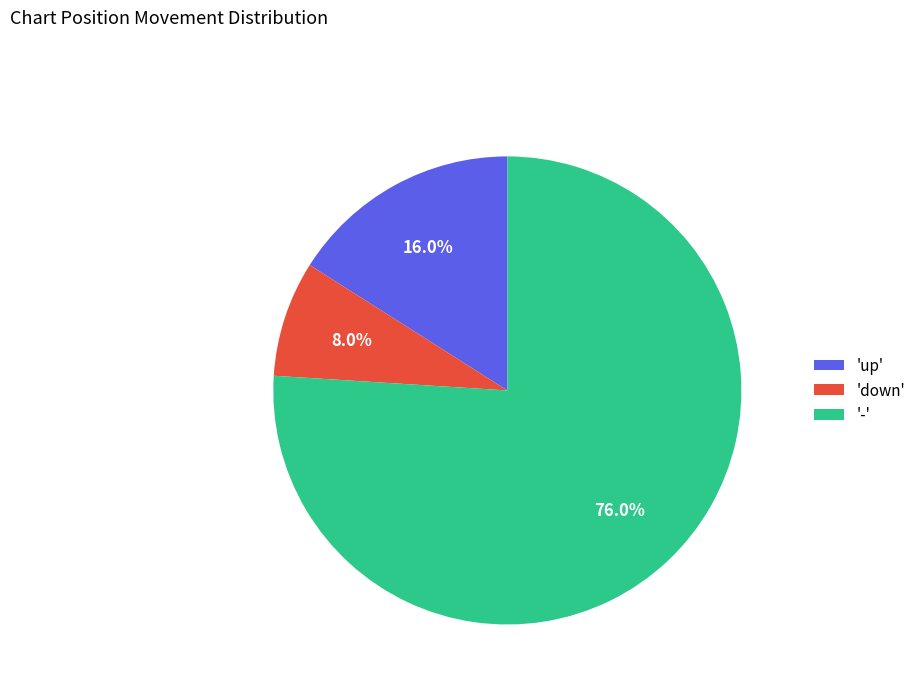

Rank the categories by value from highest to lowest.

'-', 'up', 'down'